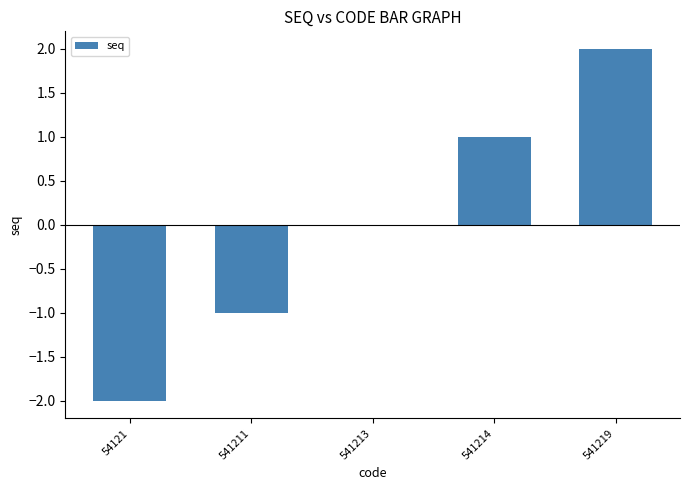

Reading left to right, what are all the values shown in this chart?

54121=-2	541211=-1	541213=0	541214=1	541219=2